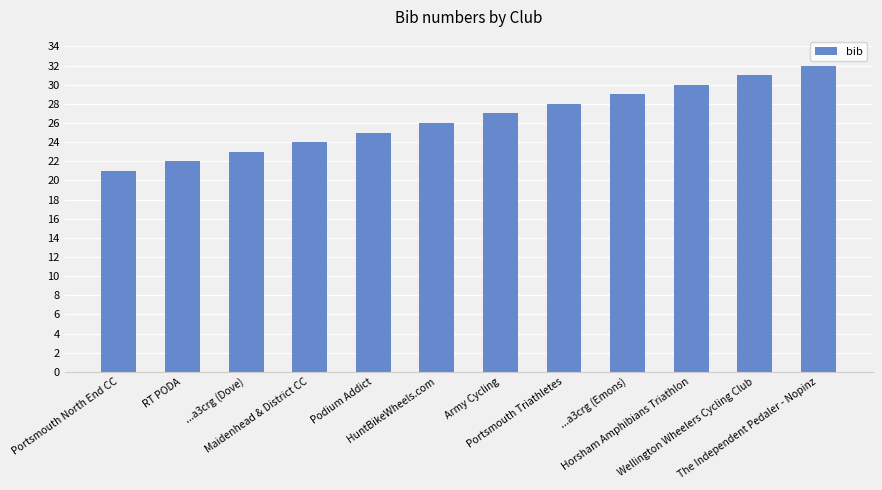

Rank the categories by value from highest to lowest.

The Independent Pedaler - Nopinz, Wellington Wheelers Cycling Club, Horsham Amphibians Triathlon, ...a3crg (Emons), Portsmouth Triathletes, Army Cycling, HuntBikeWheels.com, Podium Addict, Maidenhead & District CC, ...a3crg (Dove), RT PODA, Portsmouth North End CC